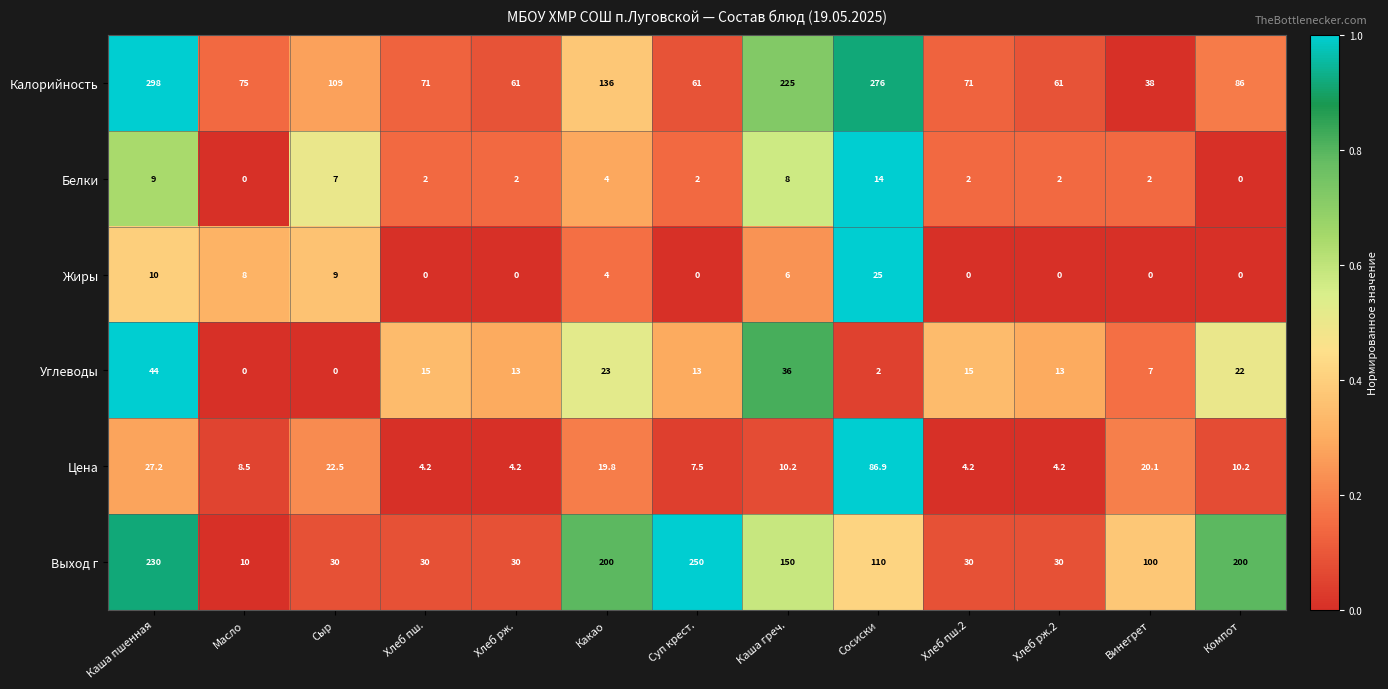

What is the total value across all series at Хлеб рж.2?

110.2